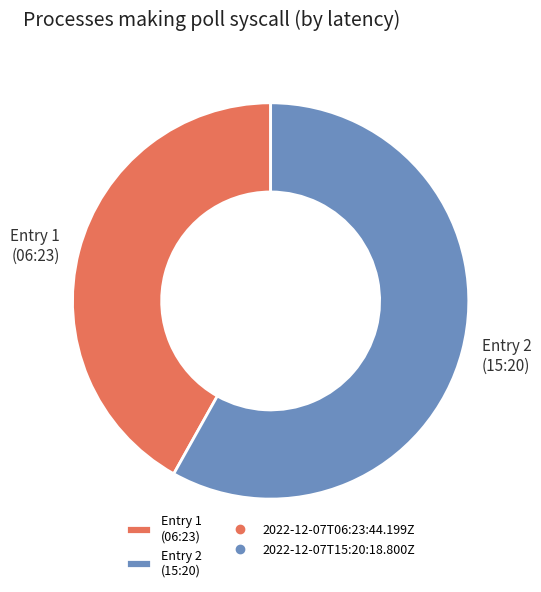

Is there a majority slice in this chart?

Yes